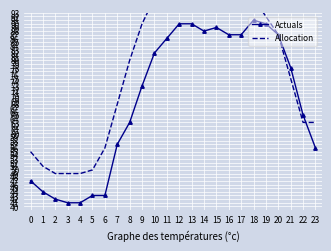

True or false: Actuals has a value of 43 at 5.

True